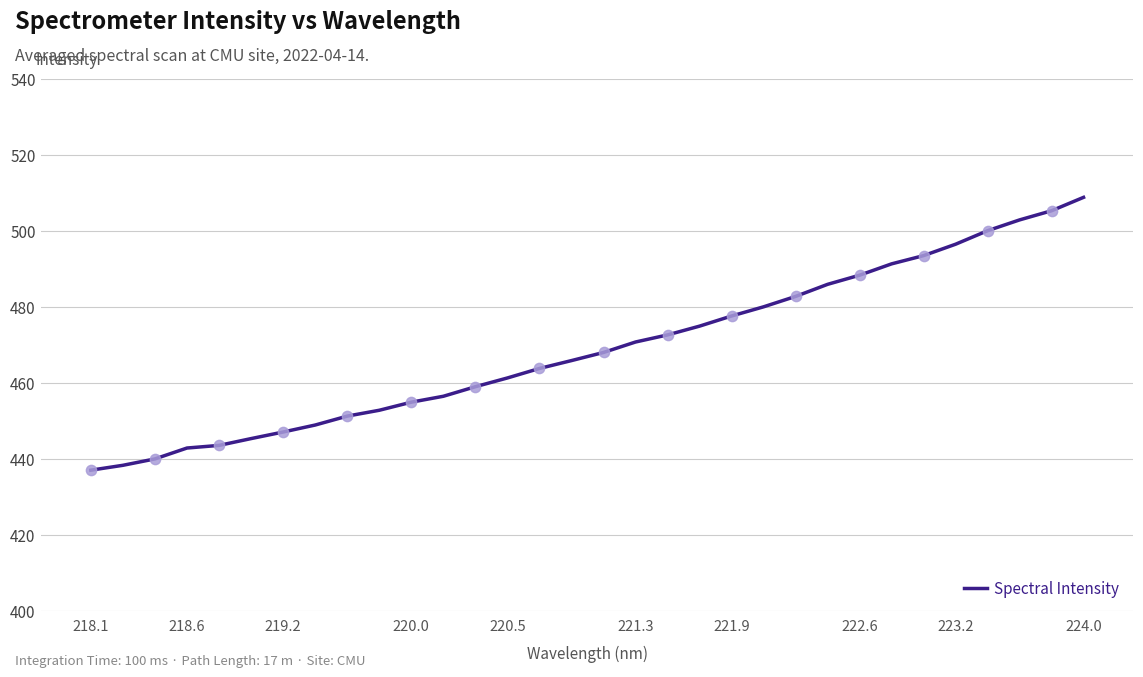

What is the maximum value shown in the chart?

508.9